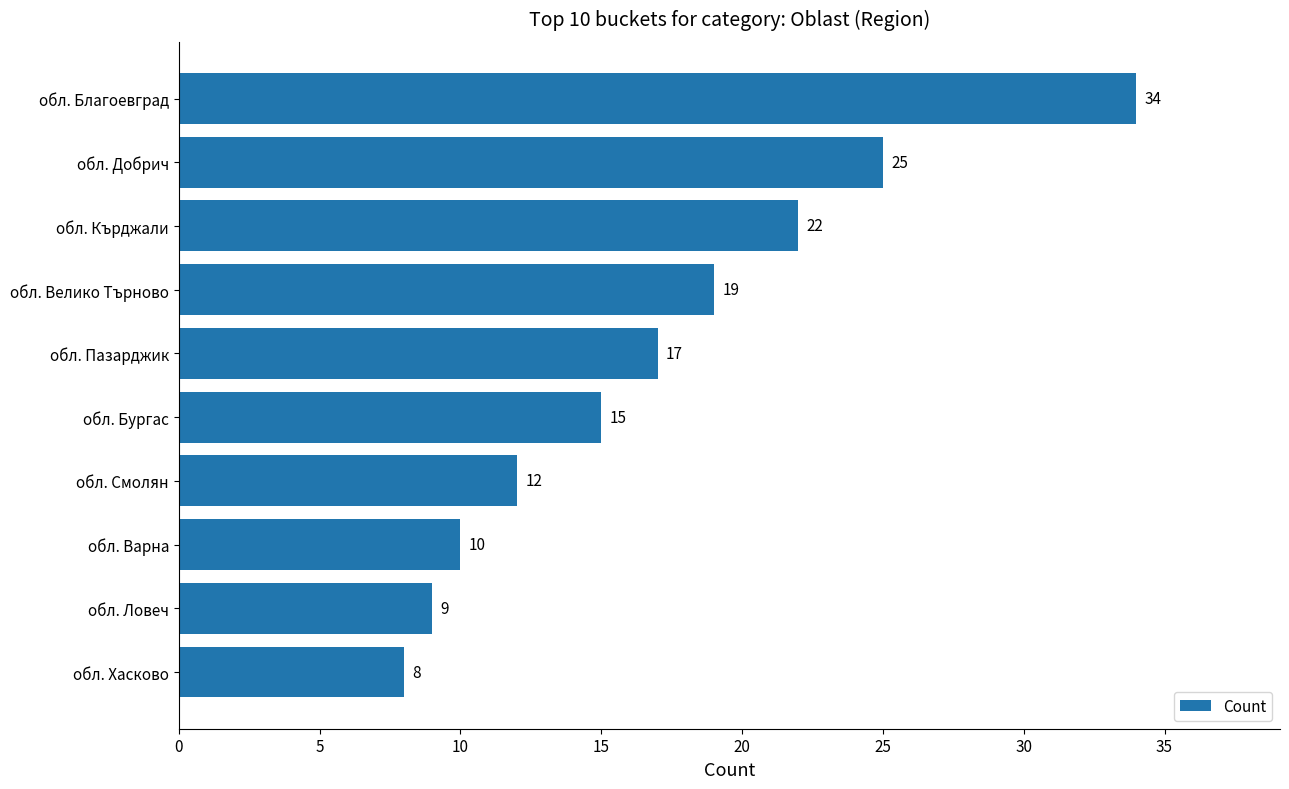

How many data points are less than 17?

5